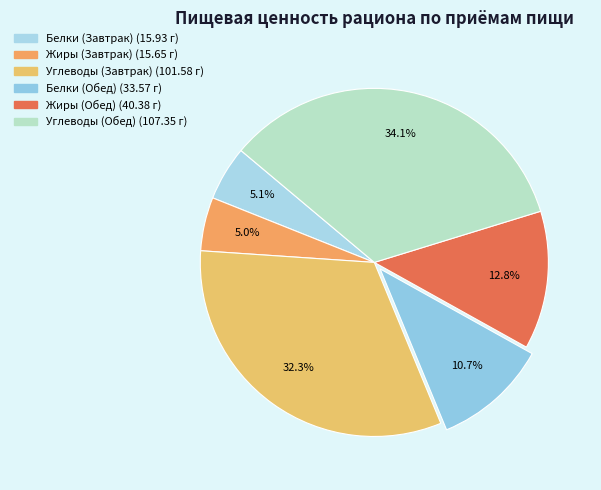

True or false: Жиры (Обед) accounts for 27% of the total.

False